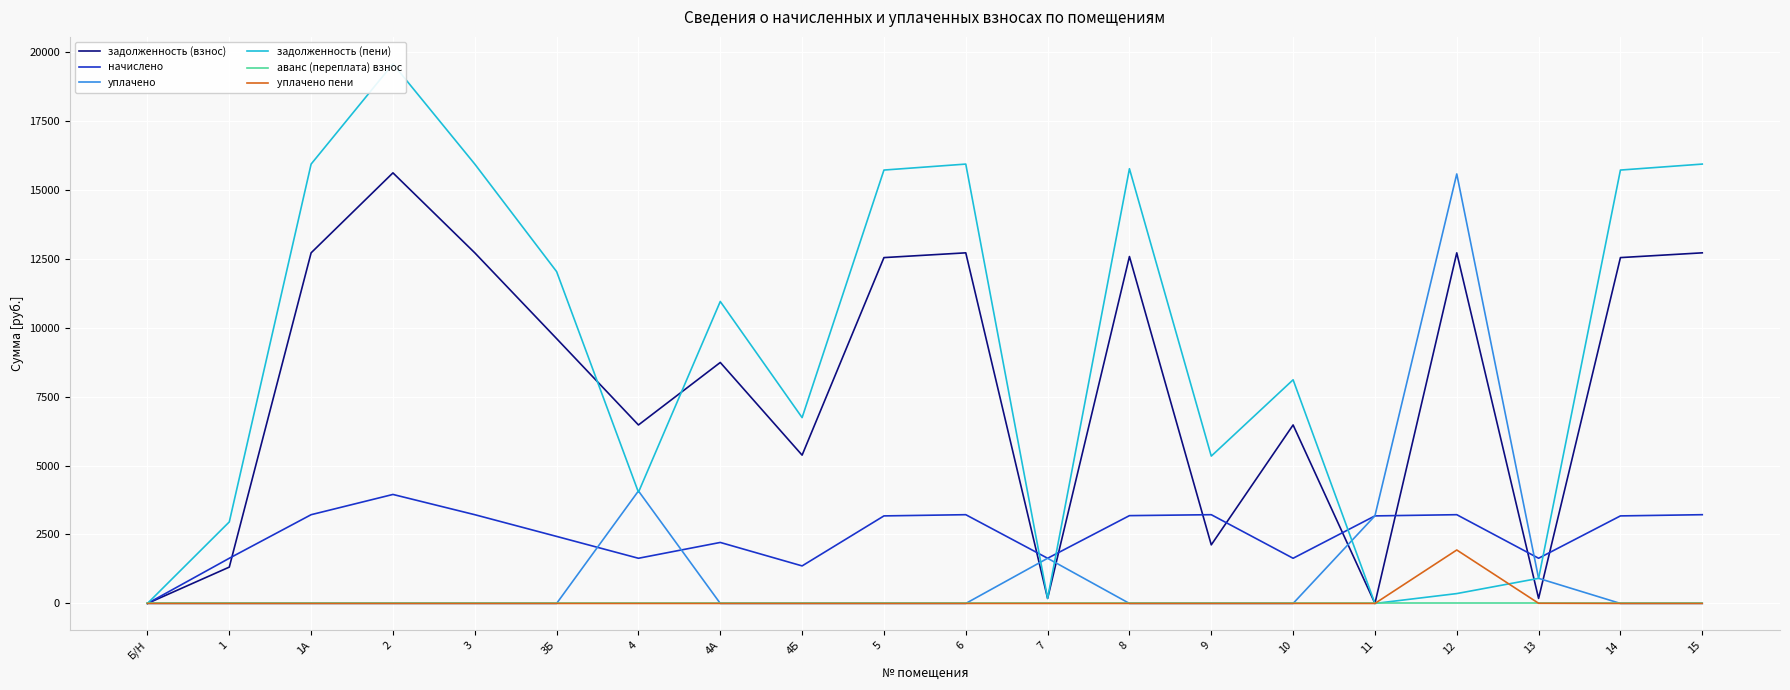

Between 4А and 10, which series saw the biggest shift?

задолженность (пени)